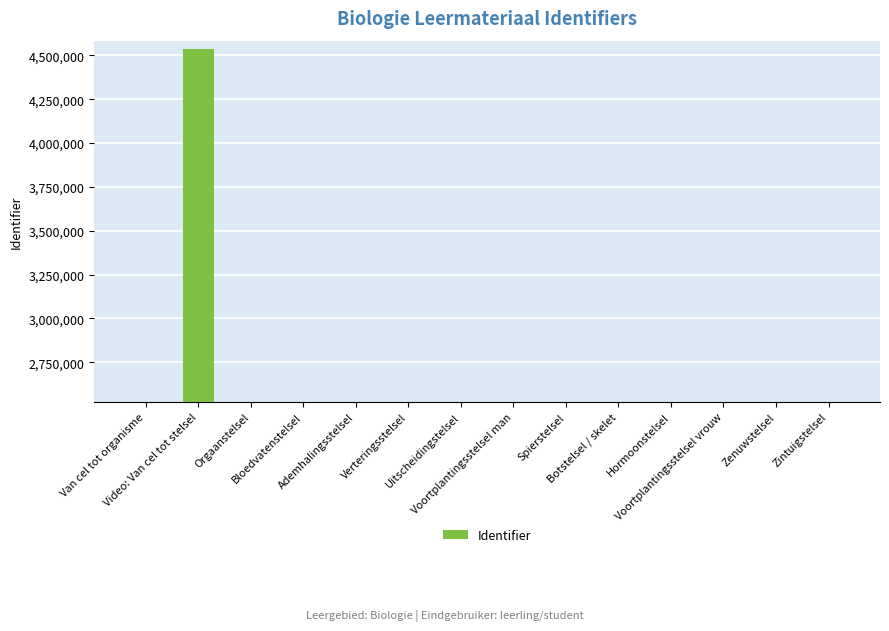

What is the sum of all values?

37345423